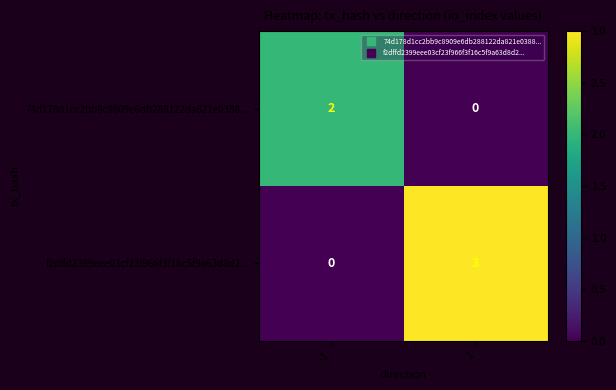

Which label corresponds to the largest value in the chart?

1